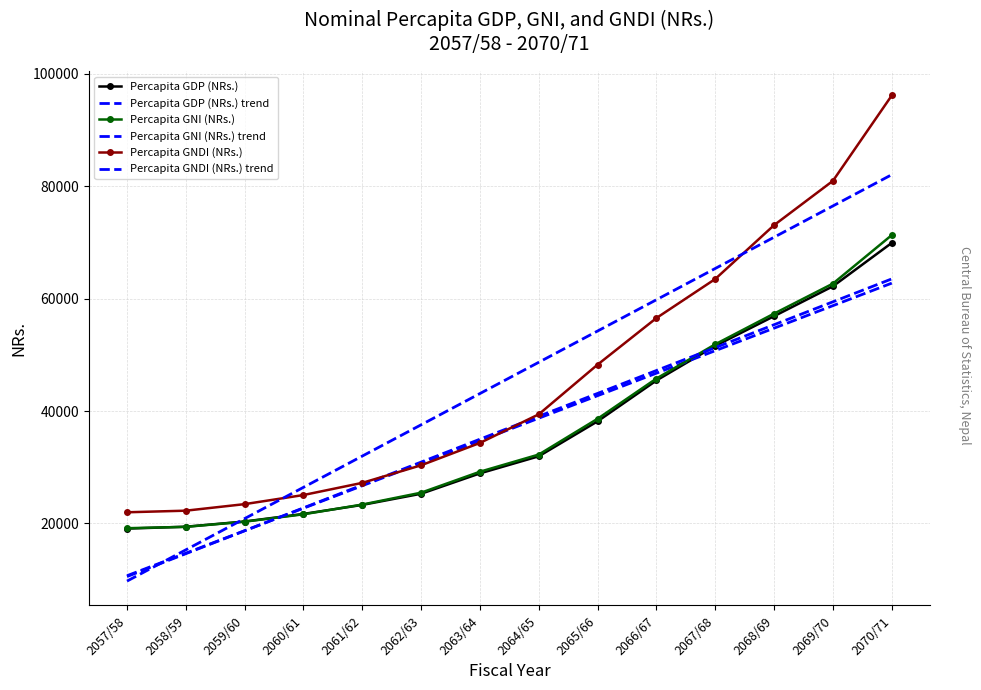

What position from the right is 2061/62?

10